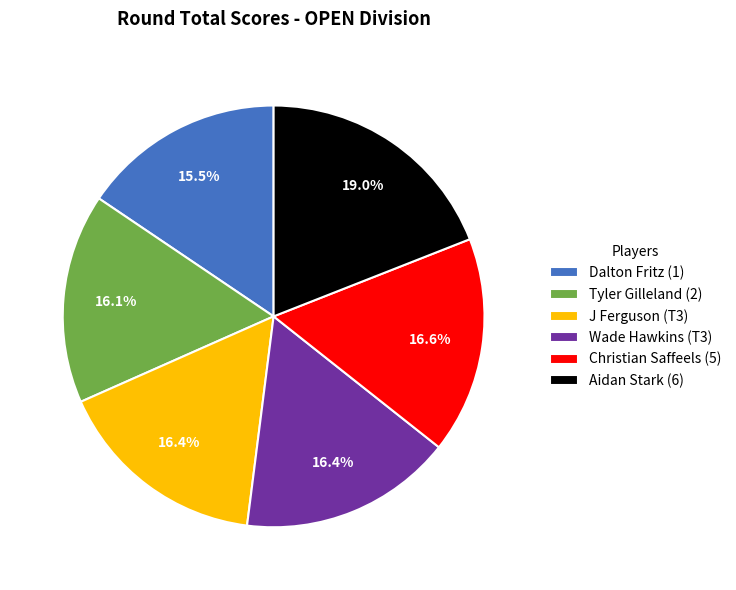

How many slices are in this pie chart?

6